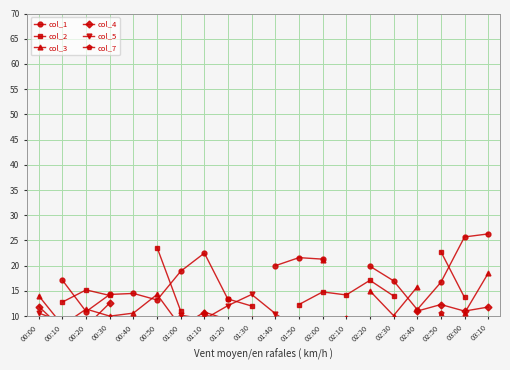

How many distinct data groups are displayed?

6